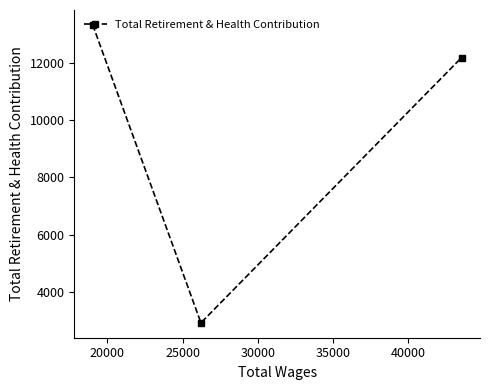

What is the average value?

9477